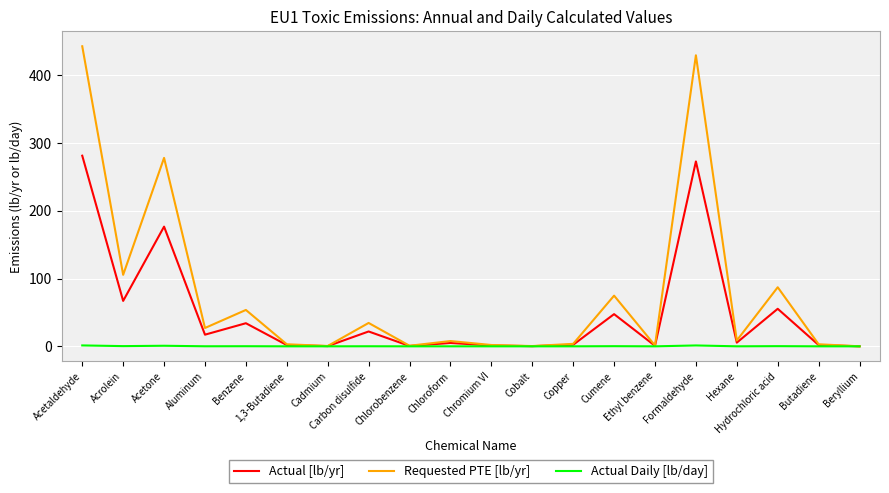

What are all the series names shown in the legend?

Actual [lb/yr], Requested PTE [lb/yr], Actual Daily [lb/day]